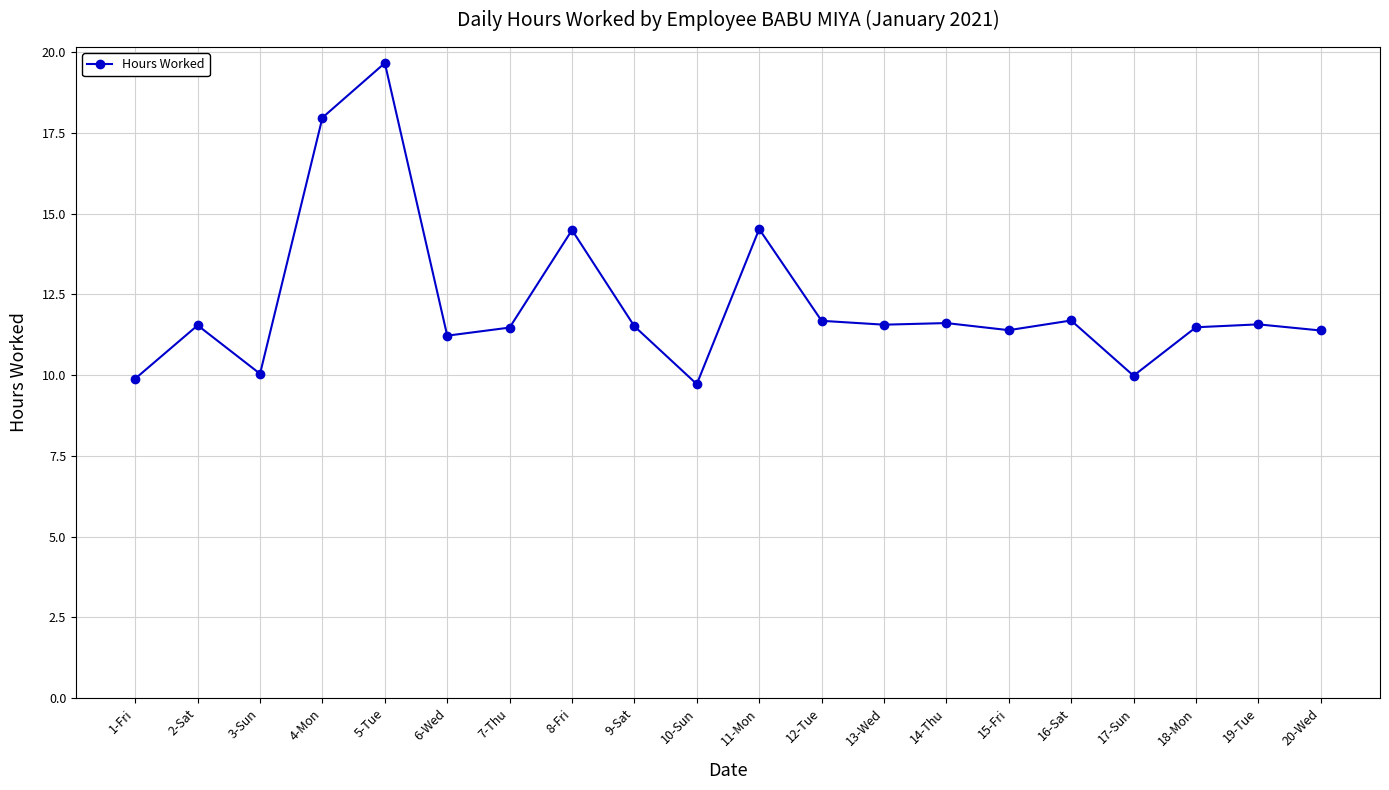

What is the sum of all values?

244.4